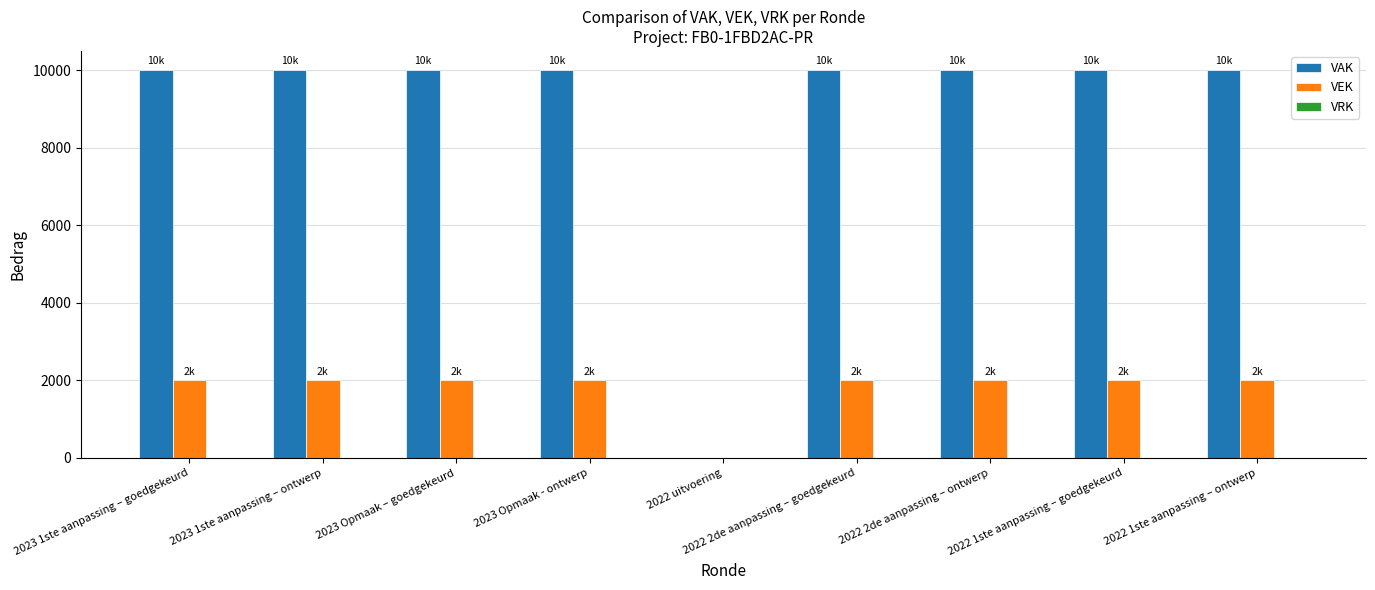

What is the sum of all VEK values?

16000